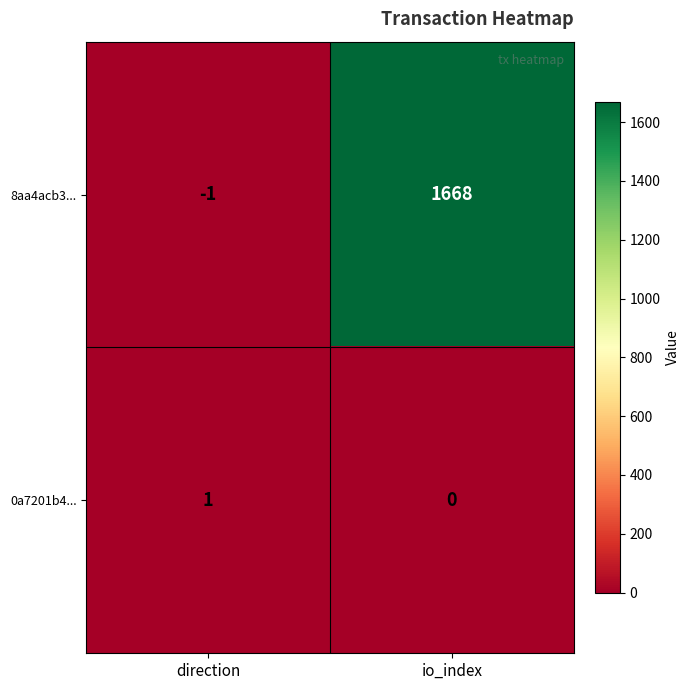

What is the greatest value displayed?

1668